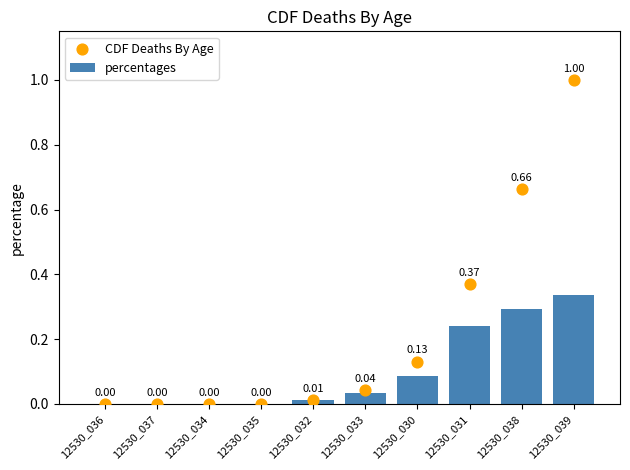

Which series reaches the maximum Y coordinate?

CDF Deaths By Age